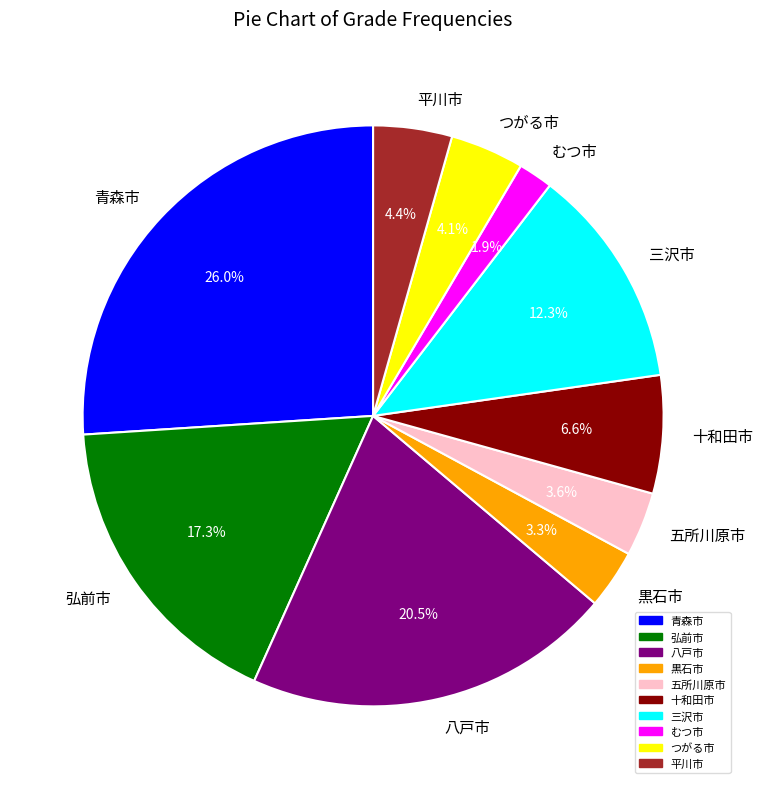

Between 黒石市 and 八戸市, which is larger?

八戸市